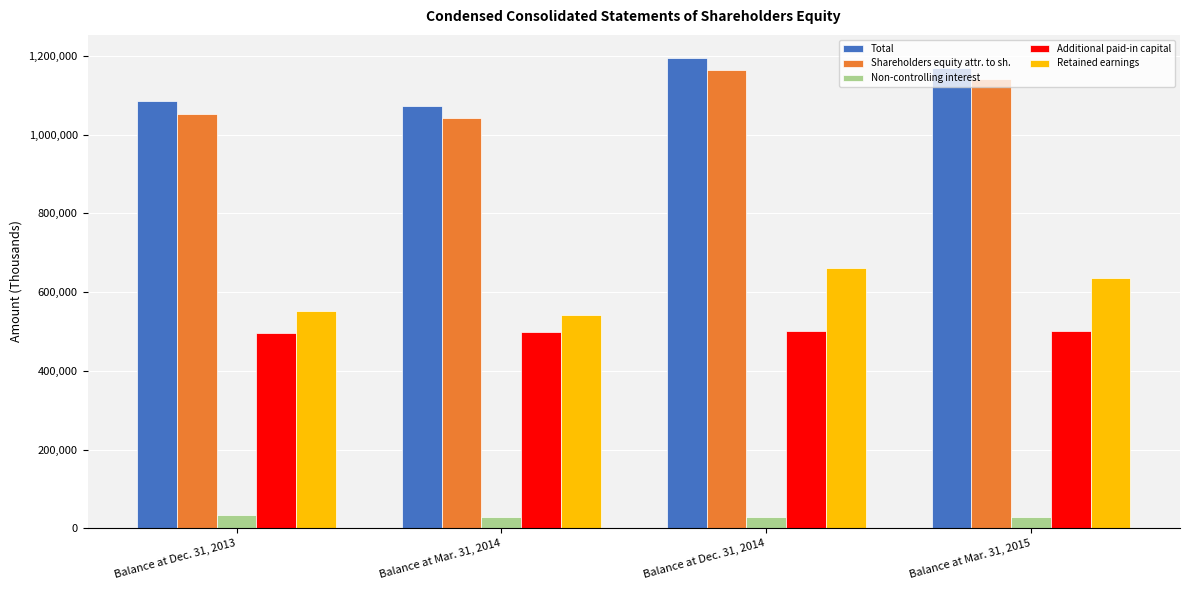

At how many categories does at least one series exceed 248167?

4